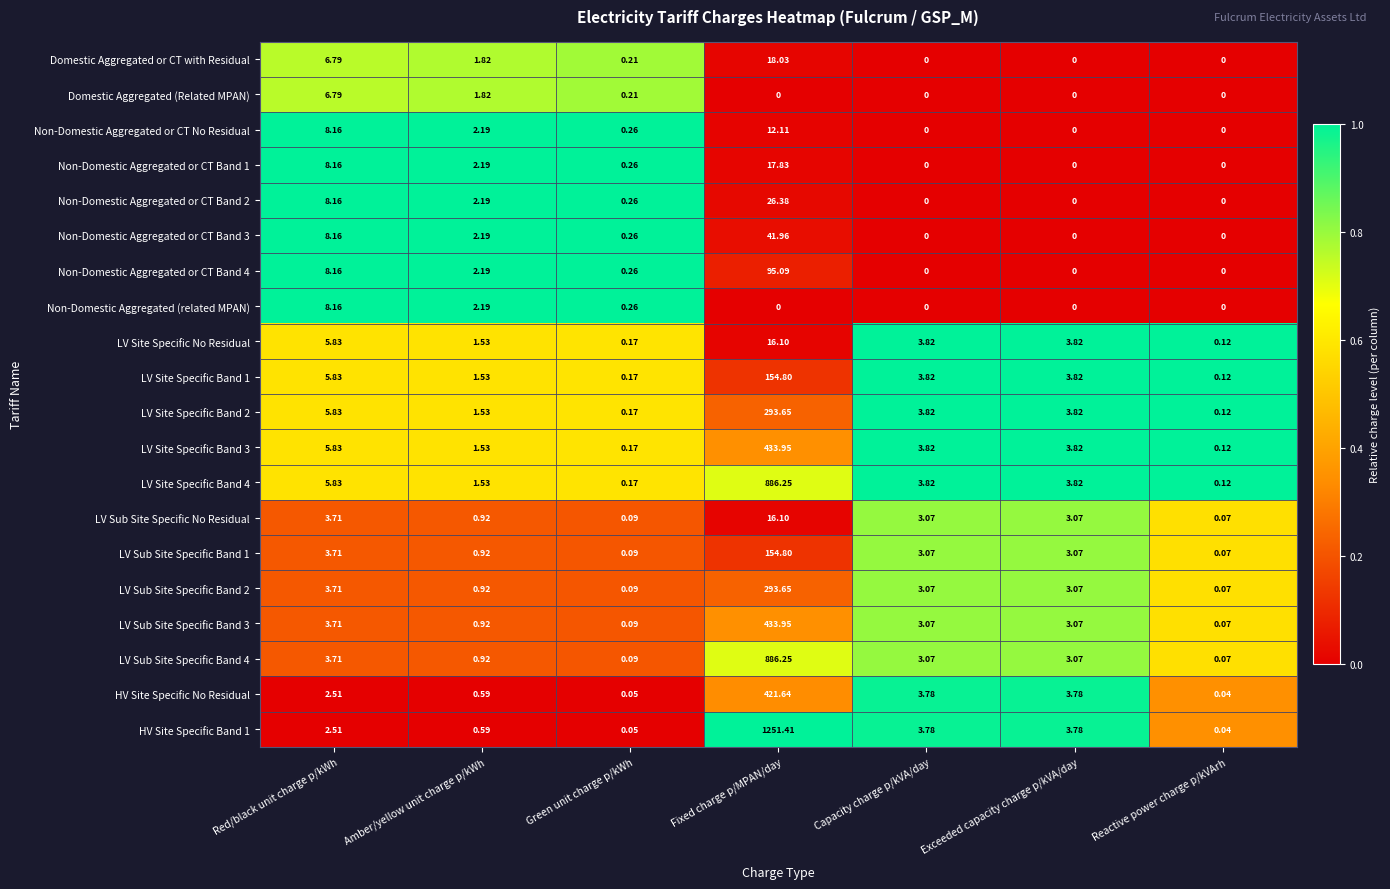

Which category has the highest value in the Non-Domestic Aggregated or CT Band 1 series?

Fixed charge p/MPAN/day